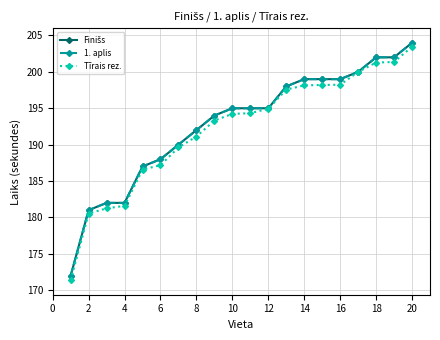

Does the chart have visible grid lines?

Yes